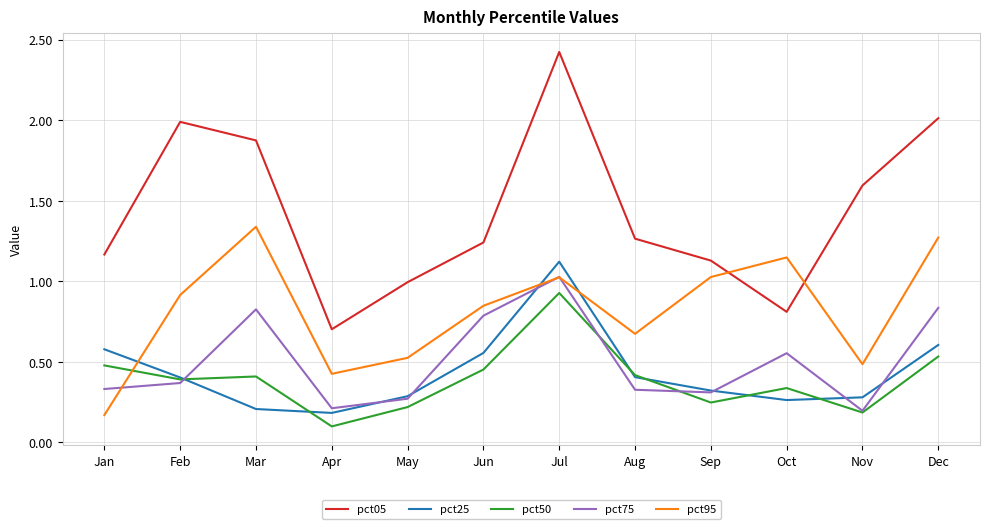

Which series has the largest total across all categories?

pct05